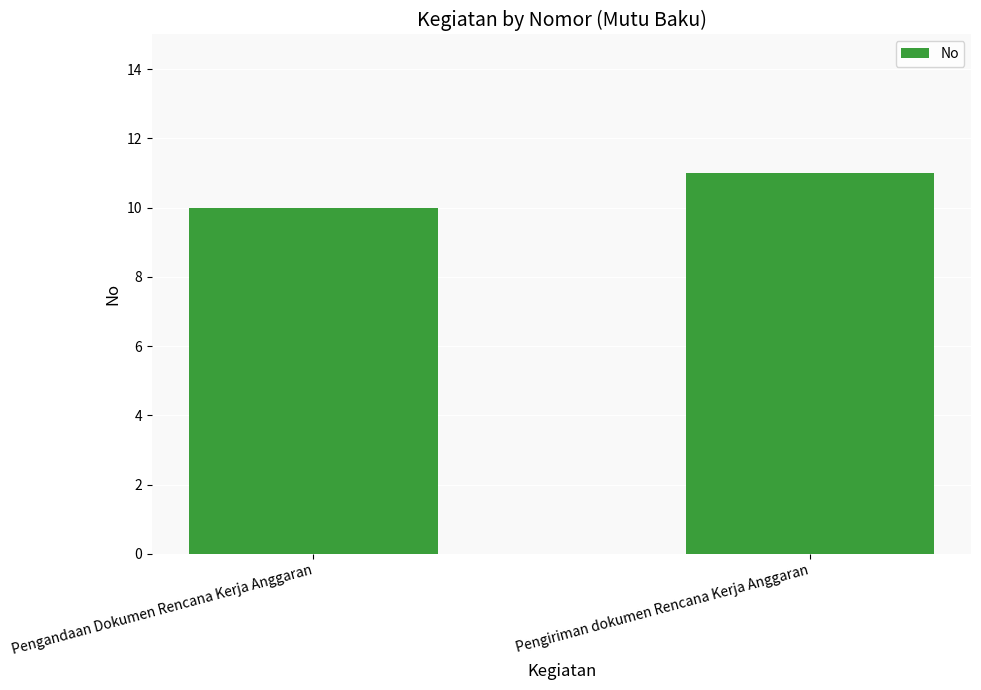

Count the number of data series in this chart.

1